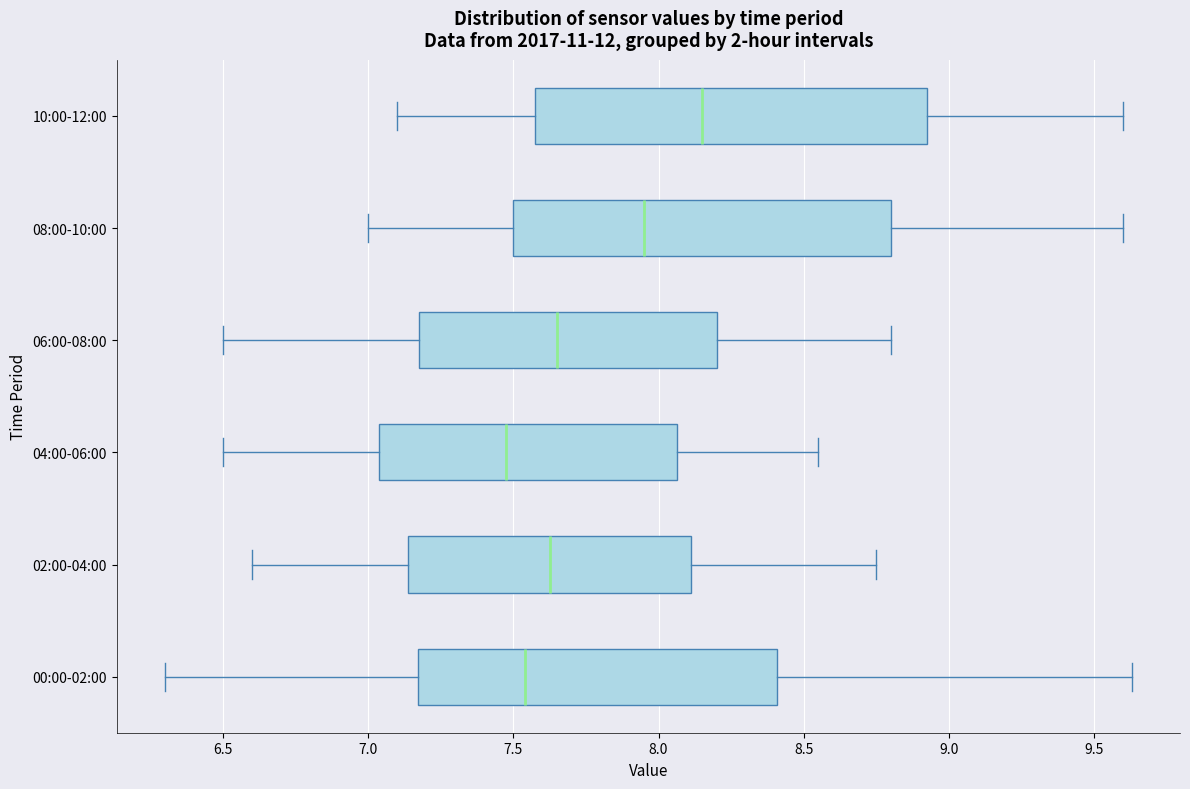

Reading bottom to top, transcribe this box plot: for each box, give where its median line is, the range the box spans, and where its two whiskers end, as read against the x-axis. The values are not printed on the chart, so give them approximately, as read against the axis.

00:00-02:00: median 7.55, box 7.15 to 8.40, whiskers 6.30 to 9.65
02:00-04:00: median 7.65, box 7.15 to 8.10, whiskers 6.60 to 8.75
04:00-06:00: median 7.50, box 7.05 to 8.05, whiskers 6.50 to 8.55
06:00-08:00: median 7.65, box 7.20 to 8.20, whiskers 6.50 to 8.80
08:00-10:00: median 7.95, box 7.50 to 8.80, whiskers 7.00 to 9.60
10:00-12:00: median 8.15, box 7.60 to 8.95, whiskers 7.10 to 9.60